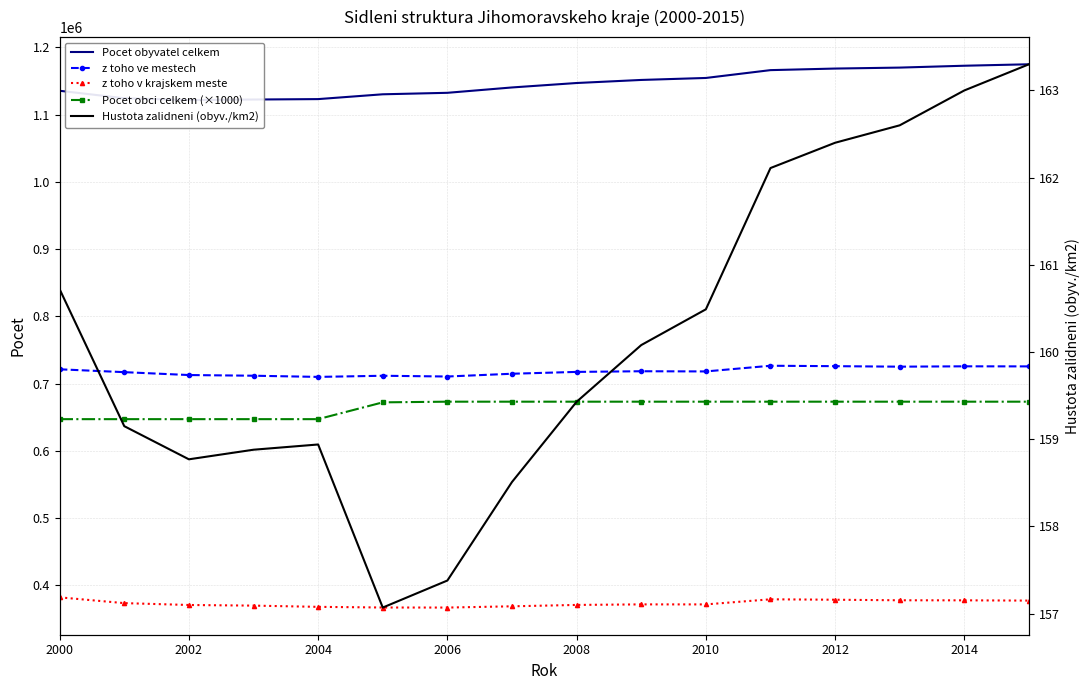

Which series has the largest range (max minus min)?

Pocet obyvatel celkem